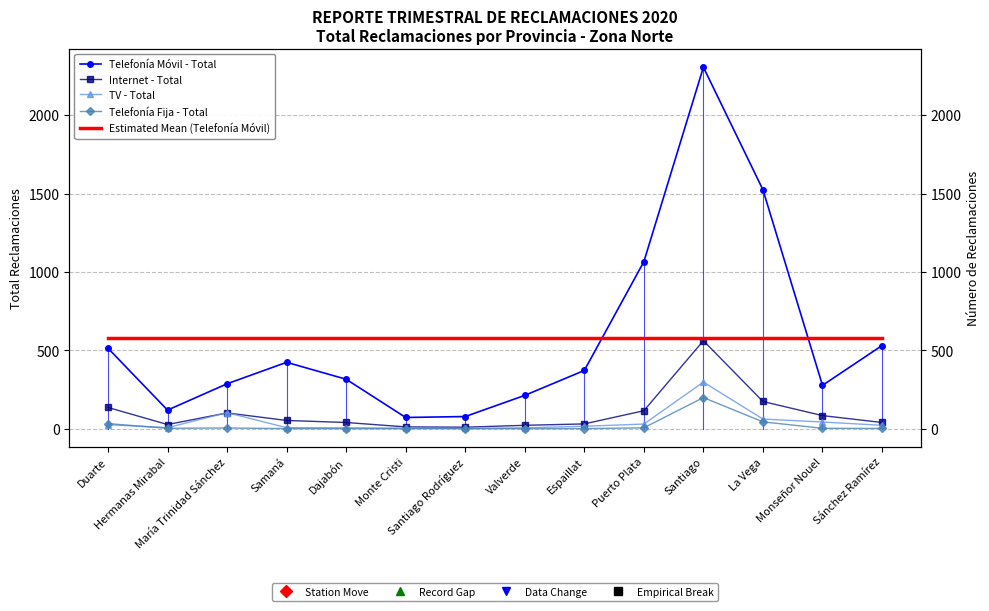

The value of Estimated Mean (Telefonía Móvil) at Monseñor Nouel is 992.2. True or false?

False